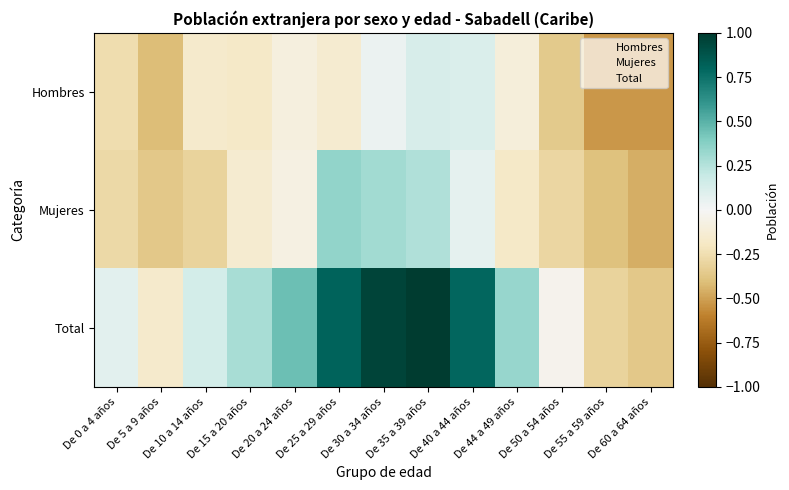

Which series has the largest range (max minus min)?

Total